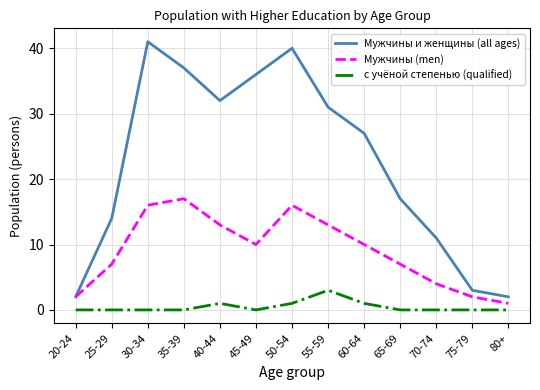

What is the spread (max minus min) of values at 35-39?

37